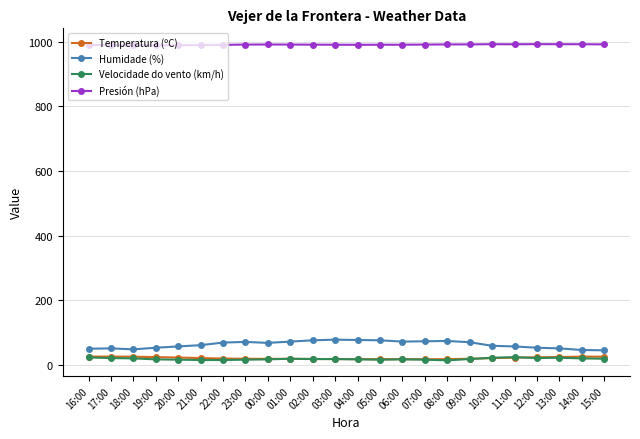

Where does the Humidade (%) series first go above 68?

22:00